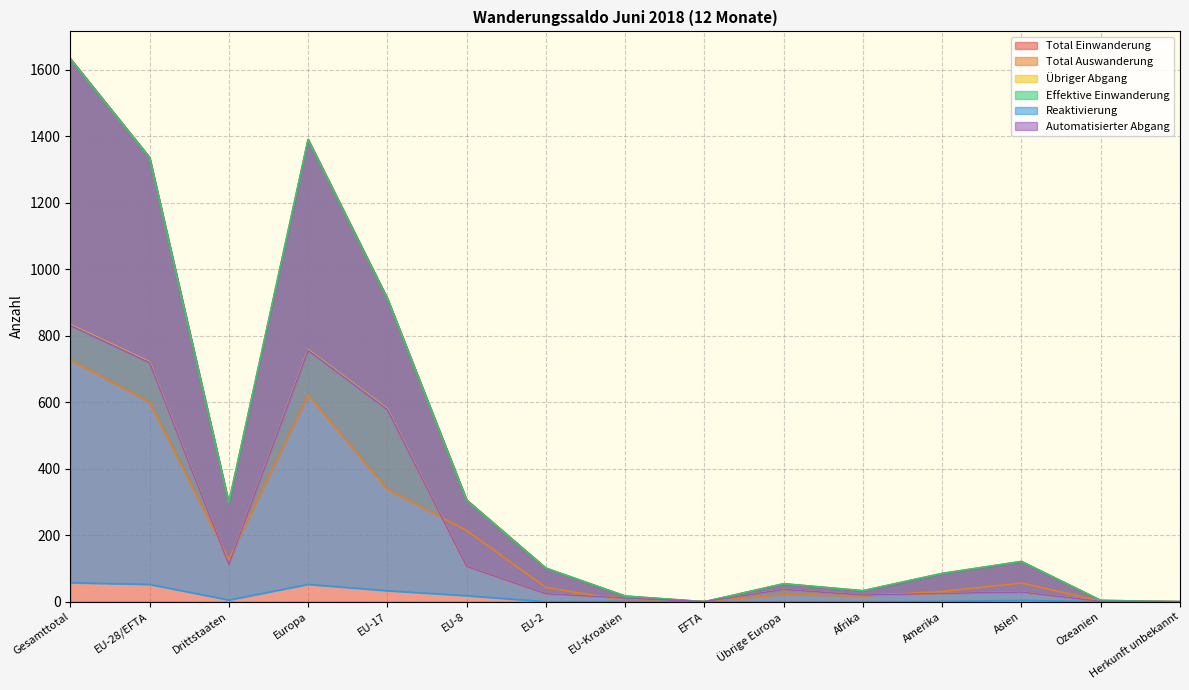

Does the chart display data point markers on the line(s)?

No